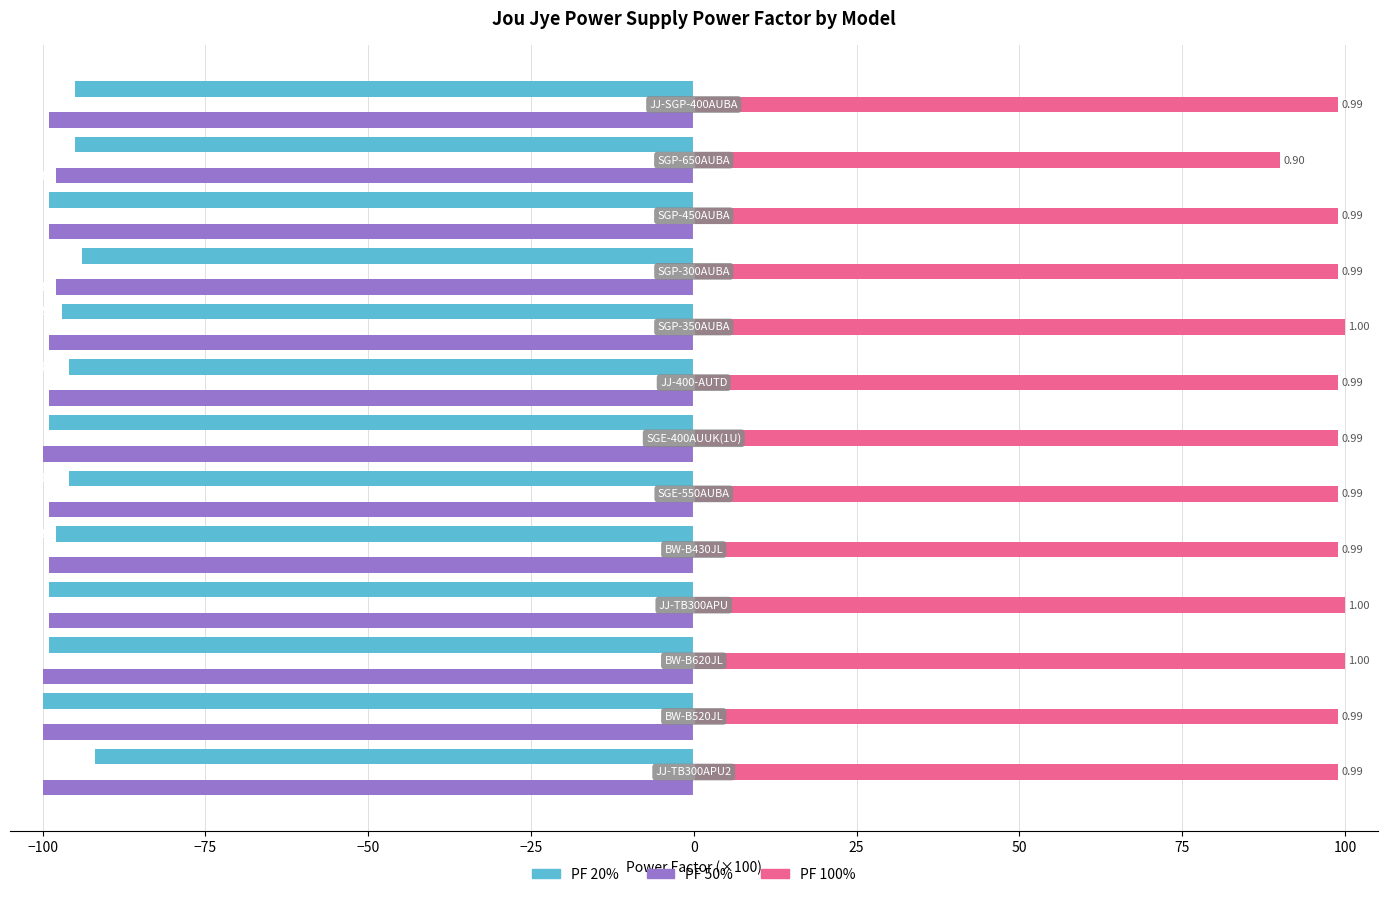

What are all the series names shown in the legend?

PF 20%, PF 50%, PF 100%